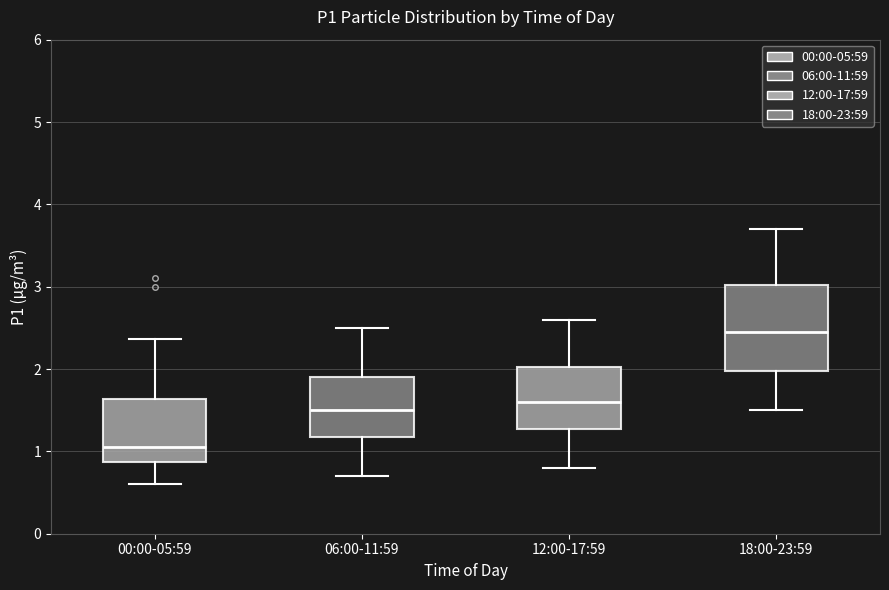

Reading left to right, read every box against the y-axis: the position of its median line, the range the box covers, and the ends of its whiskers. The values are not printed on the chart, so give them approximately, as read against the axis.

00:00-05:59: median 1.1, box 0.9 to 1.6, whiskers 0.6 to 2.4
06:00-11:59: median 1.5, box 1.2 to 1.9, whiskers 0.7 to 2.5
12:00-17:59: median 1.6, box 1.3 to 2.0, whiskers 0.8 to 2.6
18:00-23:59: median 2.5, box 2.0 to 3.0, whiskers 1.5 to 3.7